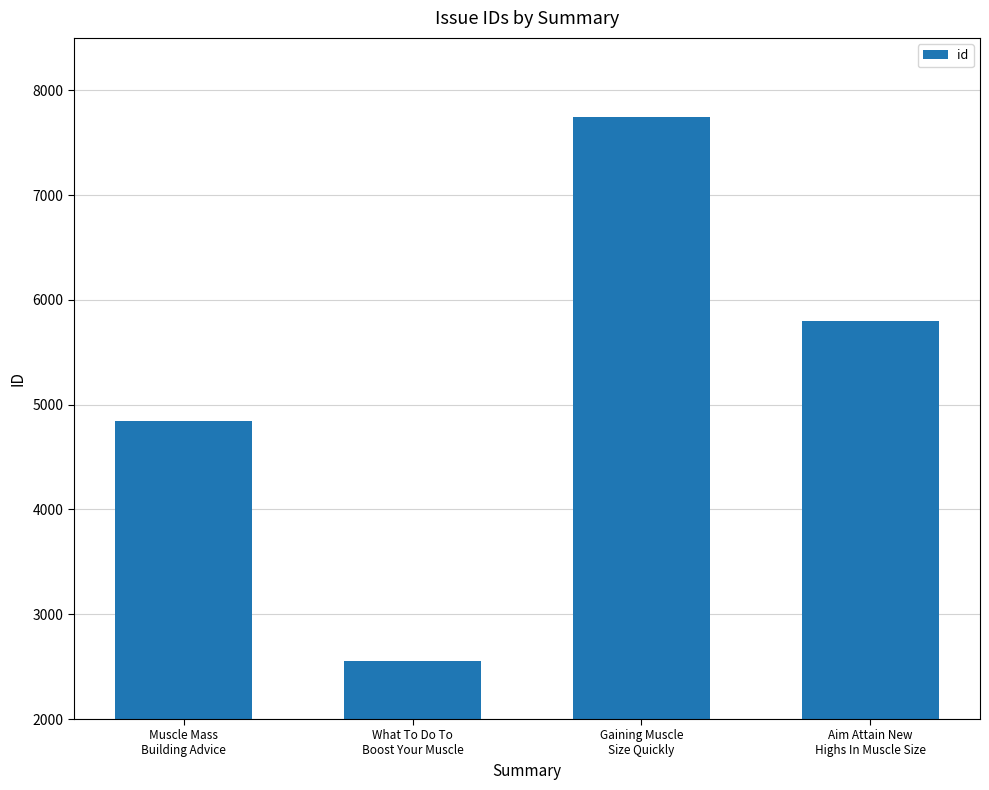

How many bars are there in total?

4